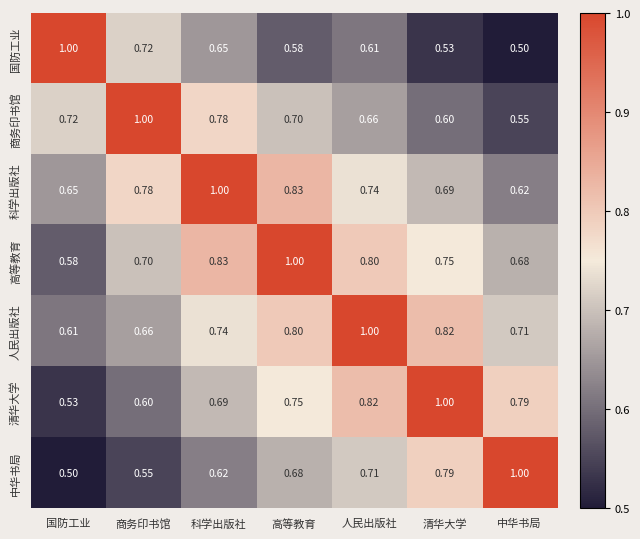

At which label does 科学出版社 reach its minimum?

中华书局